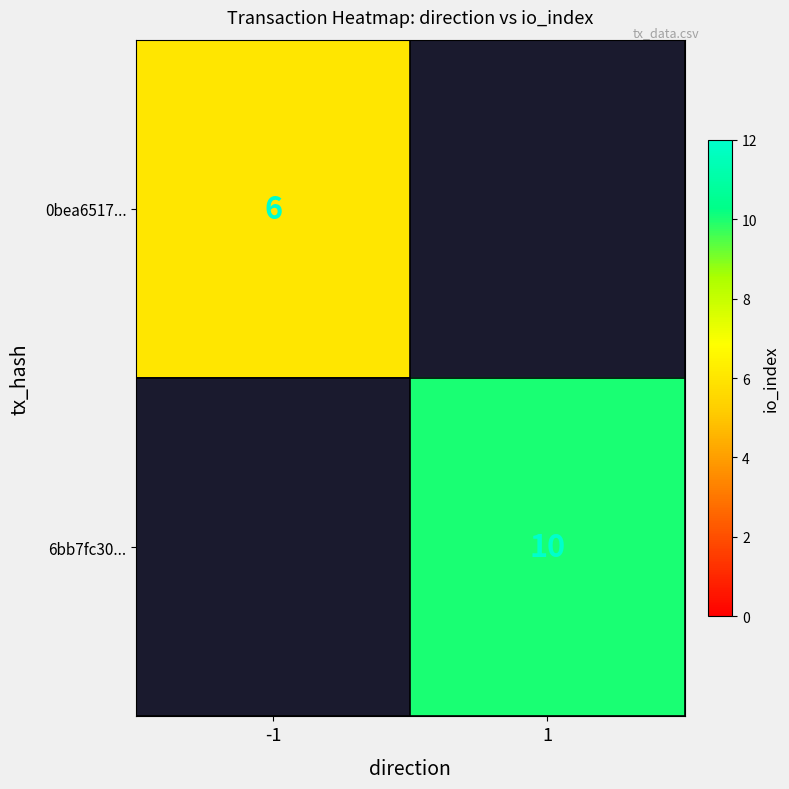

The 6bb7fc30... series shows 10 at 1. True or false?

True